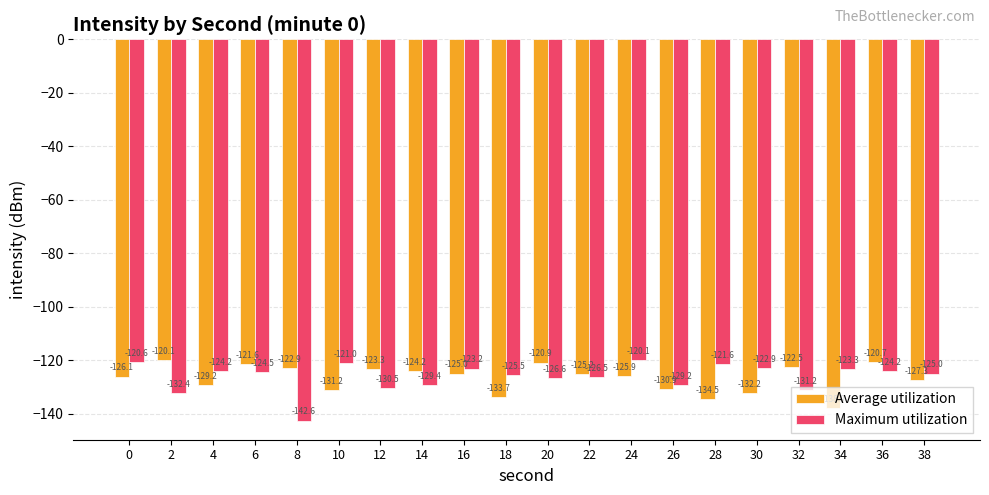

What is the spread (max minus min) of values at 24?

5.7